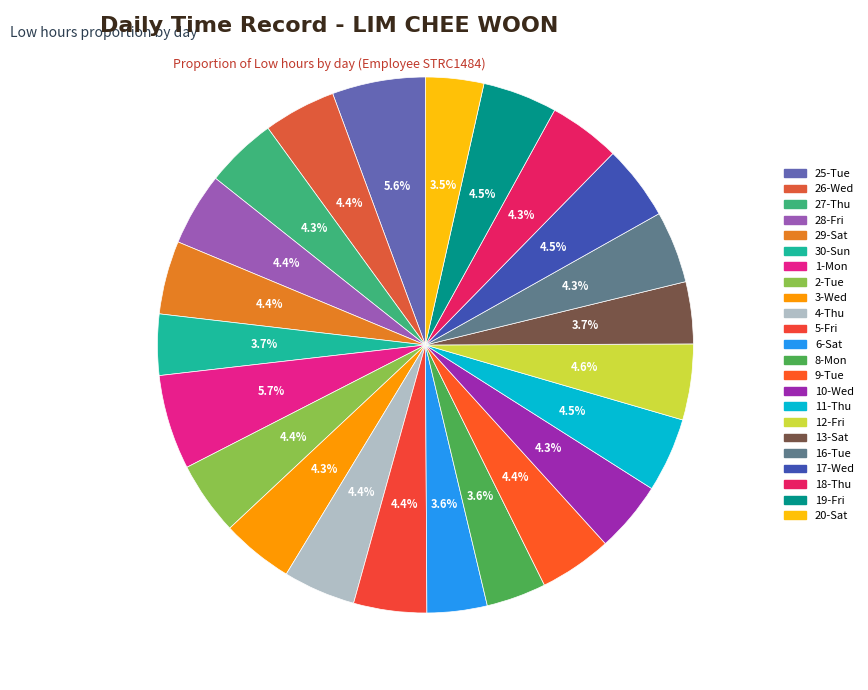

How many segments does this pie chart have?

23